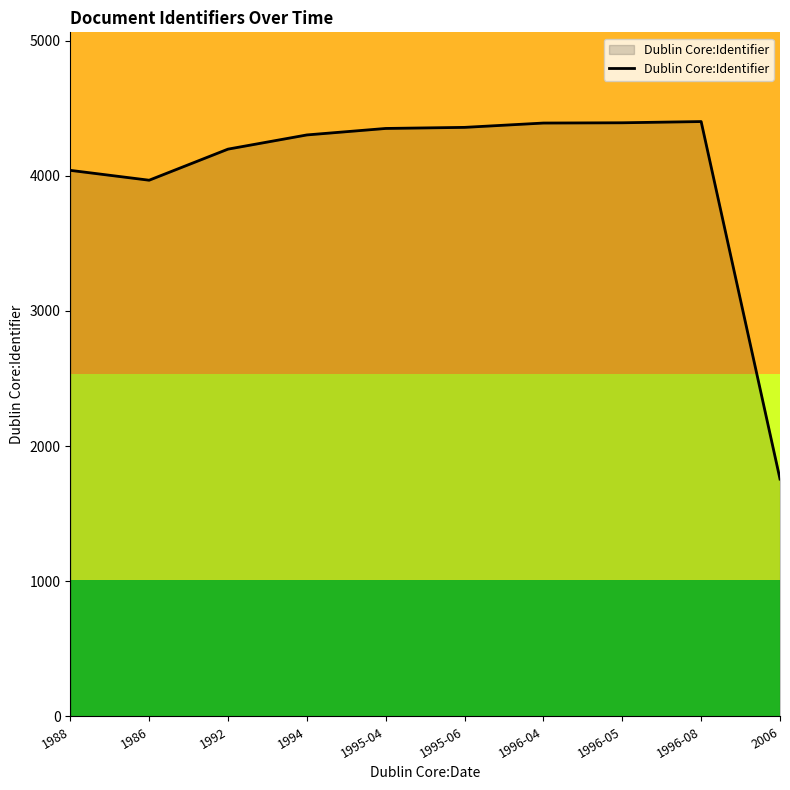

Which has a higher value, 1986 or 1996-08?

1996-08